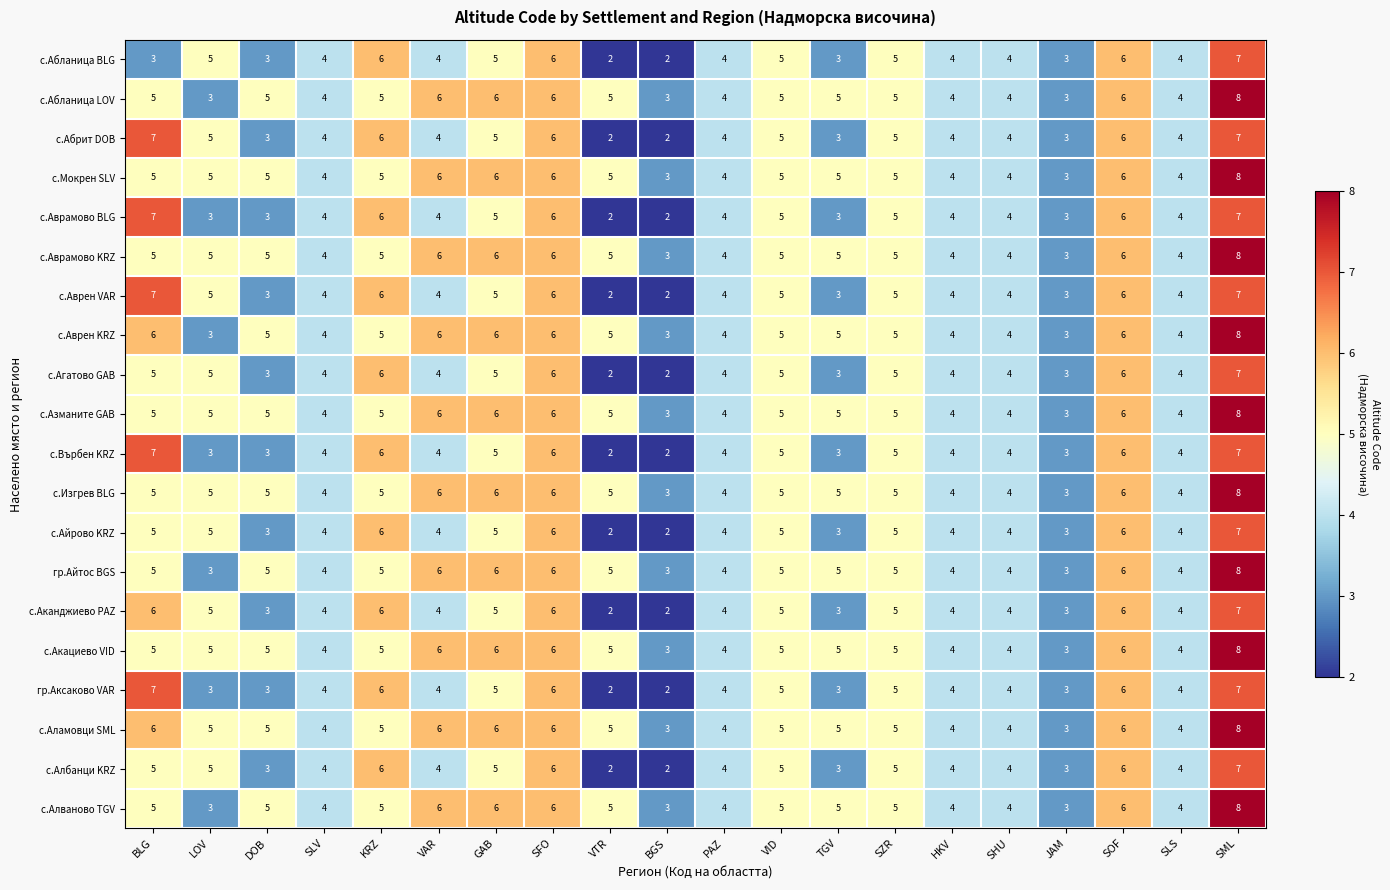

What is the approximate value of с.Аврен KRZ at LOV?

3